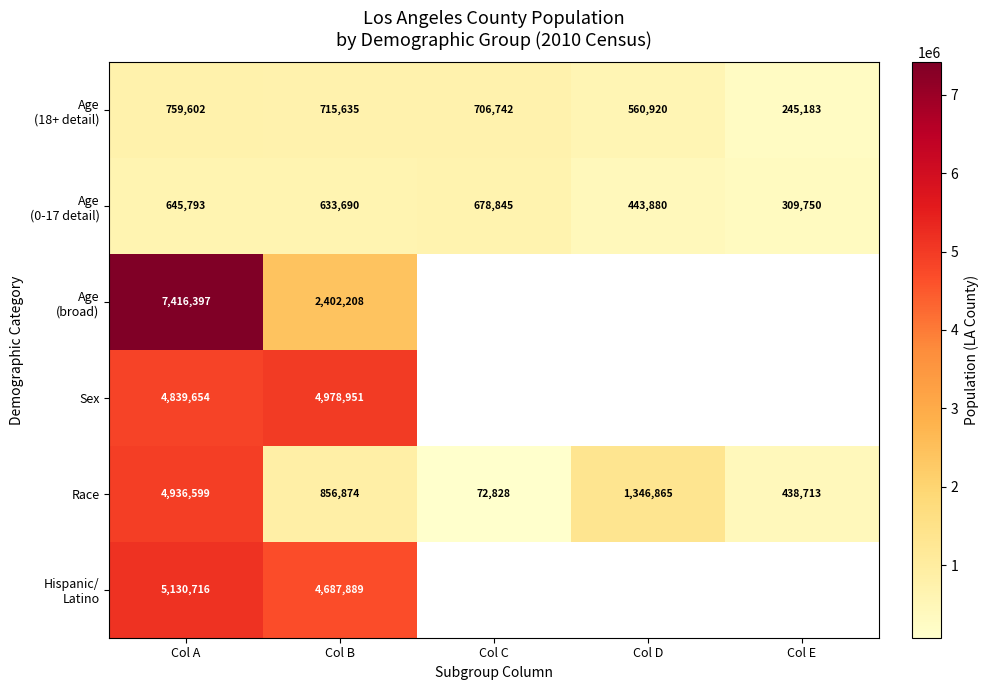

The value of Race at Col B is 856874. True or false?

True